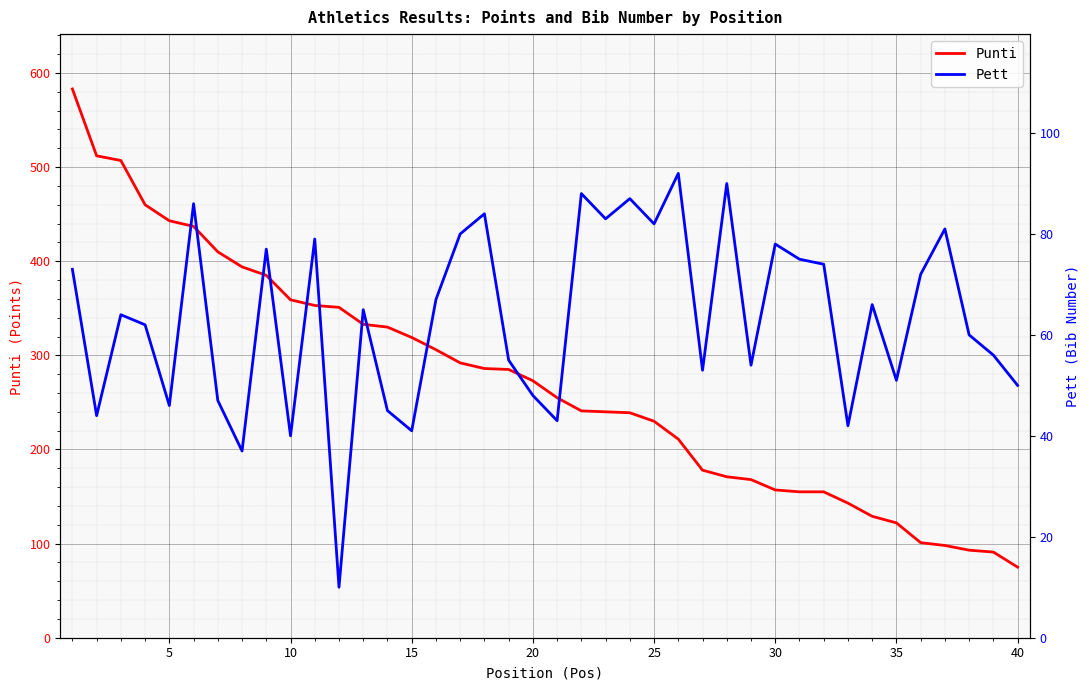

Is this an area chart (filled region under the line)?

No